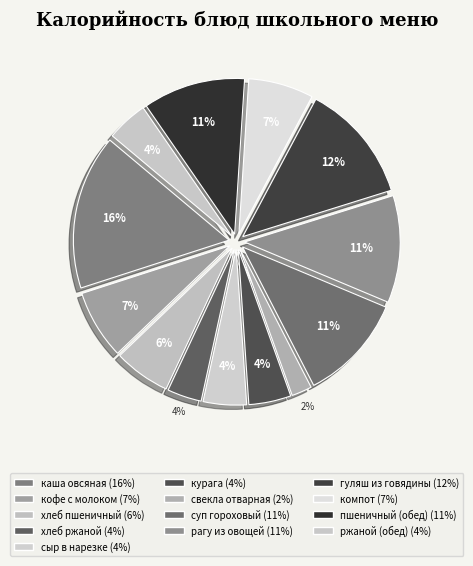

Which slice is the smallest?

свекла отварная